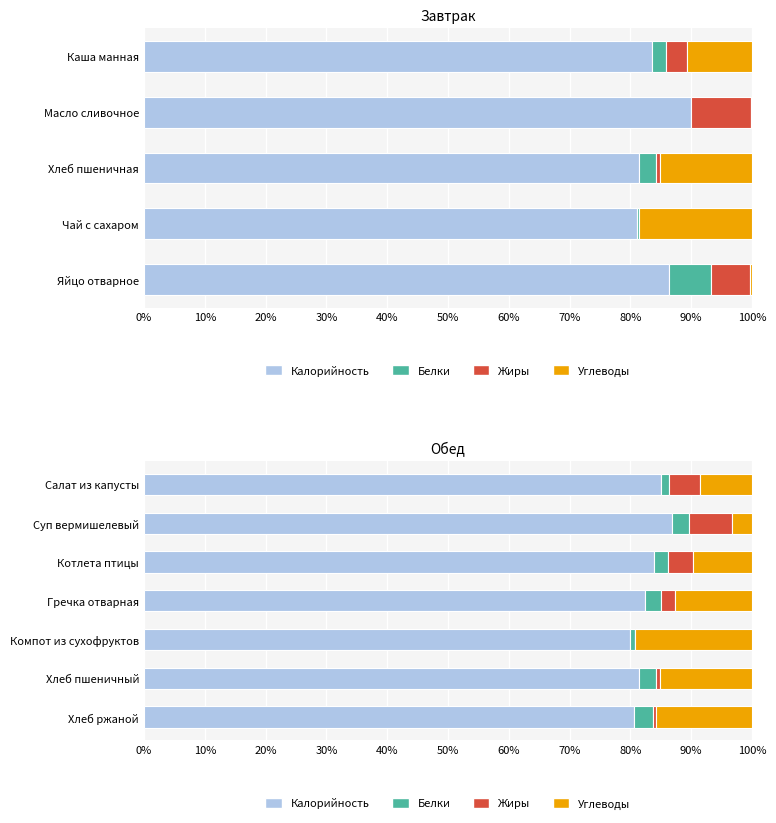

What is the total value across all series at Гречка отварная?

100.0